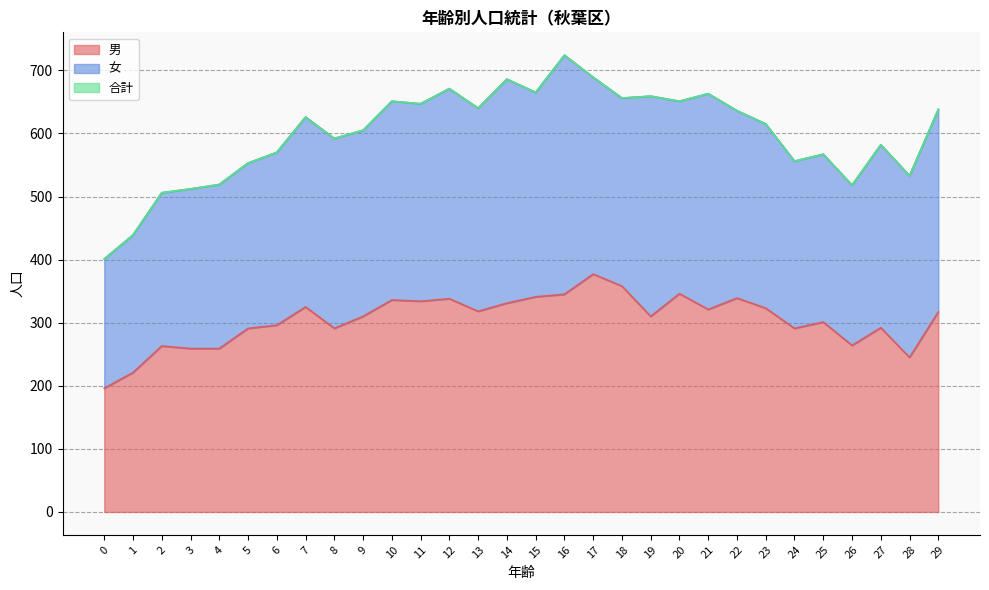

What is the average value of the 合計 series?

599